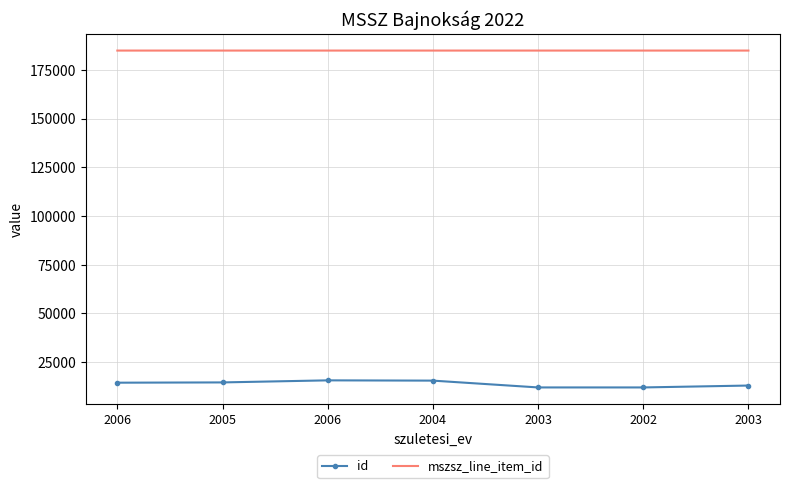

What are all the series names shown in the legend?

id, mszsz_line_item_id